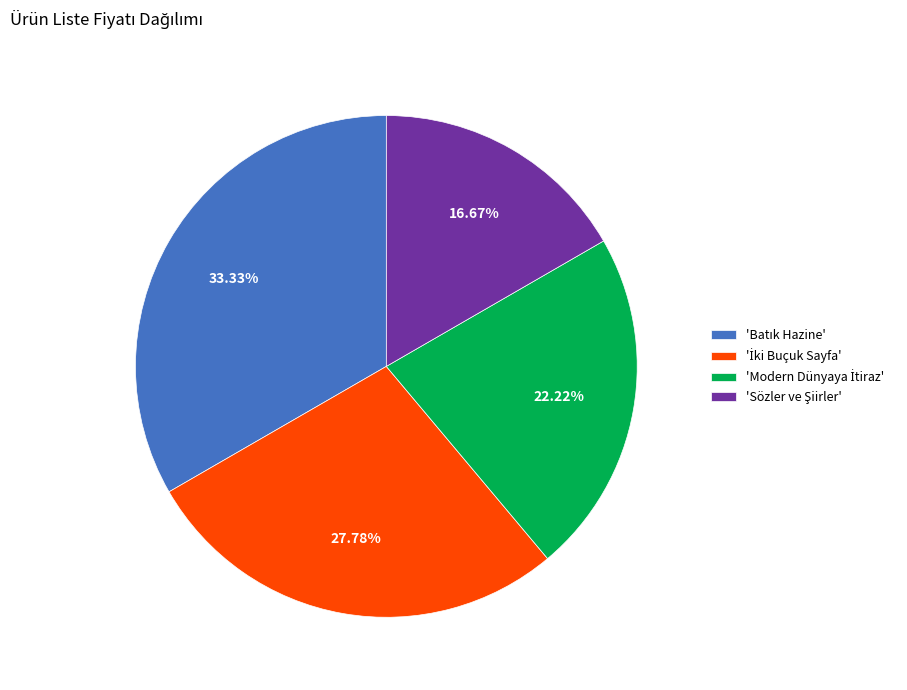

Is there any slice that represents more than half of the pie?

No